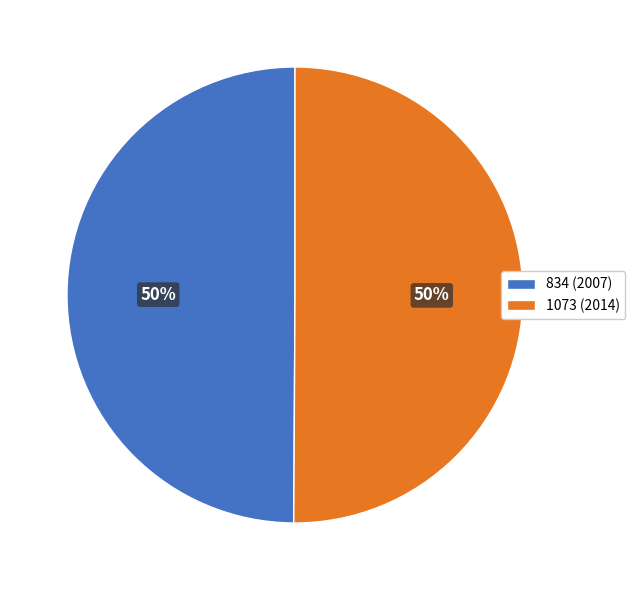

To the nearest percent, what is the average slice percentage?

50%